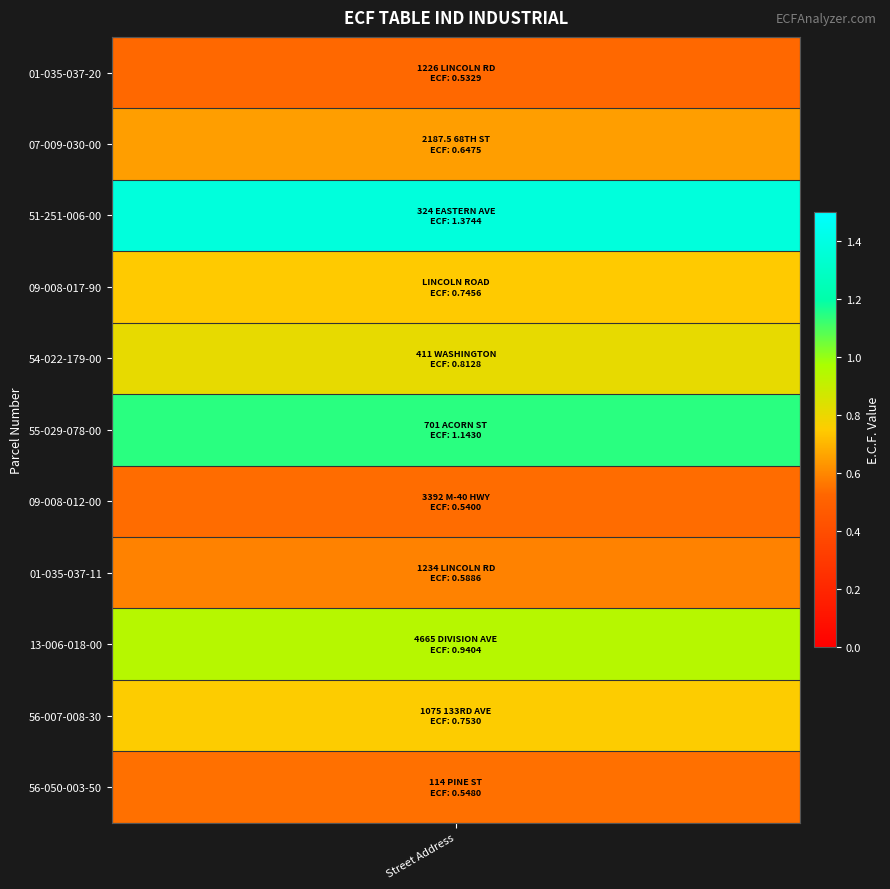

Rank the categories by value from lowest to highest.

1226 LINCOLN RD, 3392 M-40 HWY, 114 PINE ST, 1234 LINCOLN RD, 2187.5 68TH ST, LINCOLN ROAD, 1075 133RD AVE, 411 WASHINGTON, 4665 DIVISION AVE, 701 ACORN ST, 324 EASTERN AVE